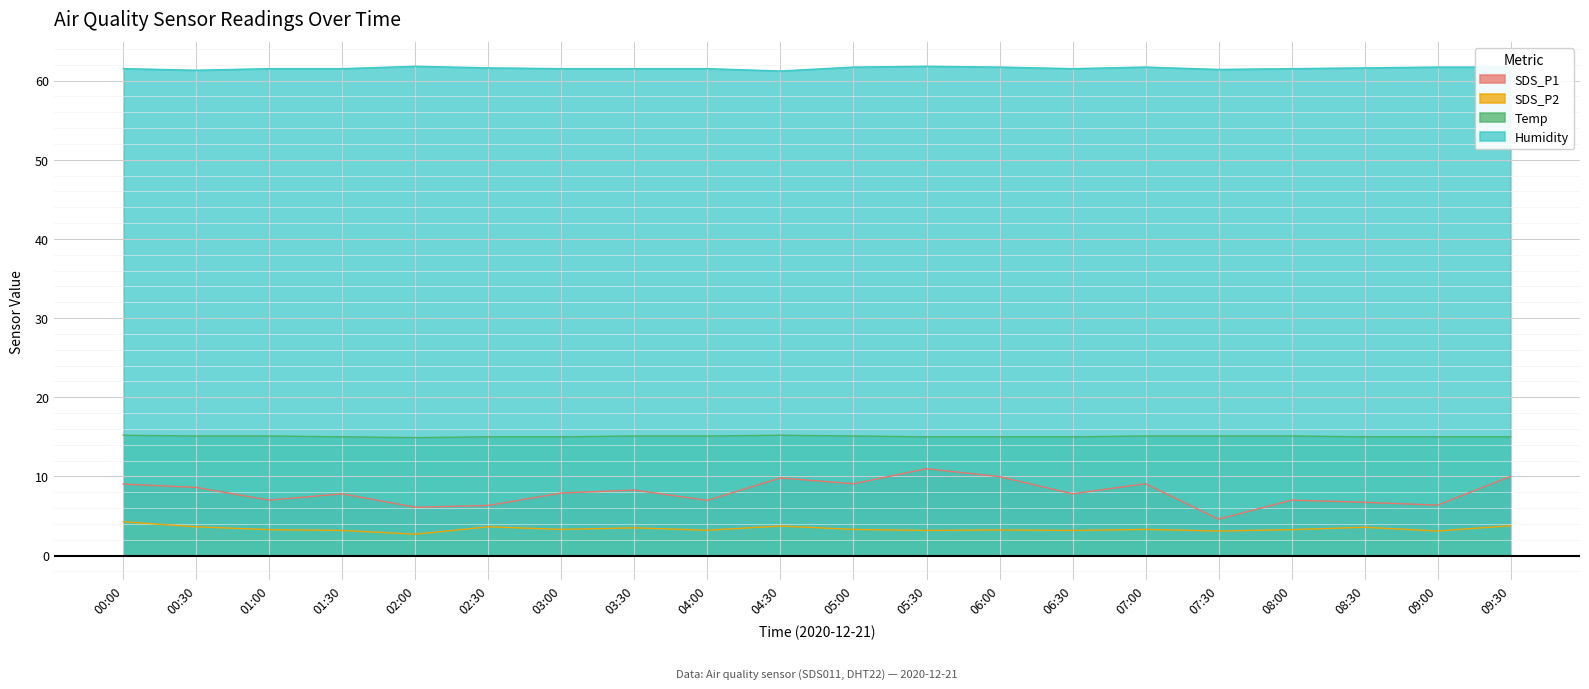

True or false: Temp and SDS_P1 cross at least once.

False